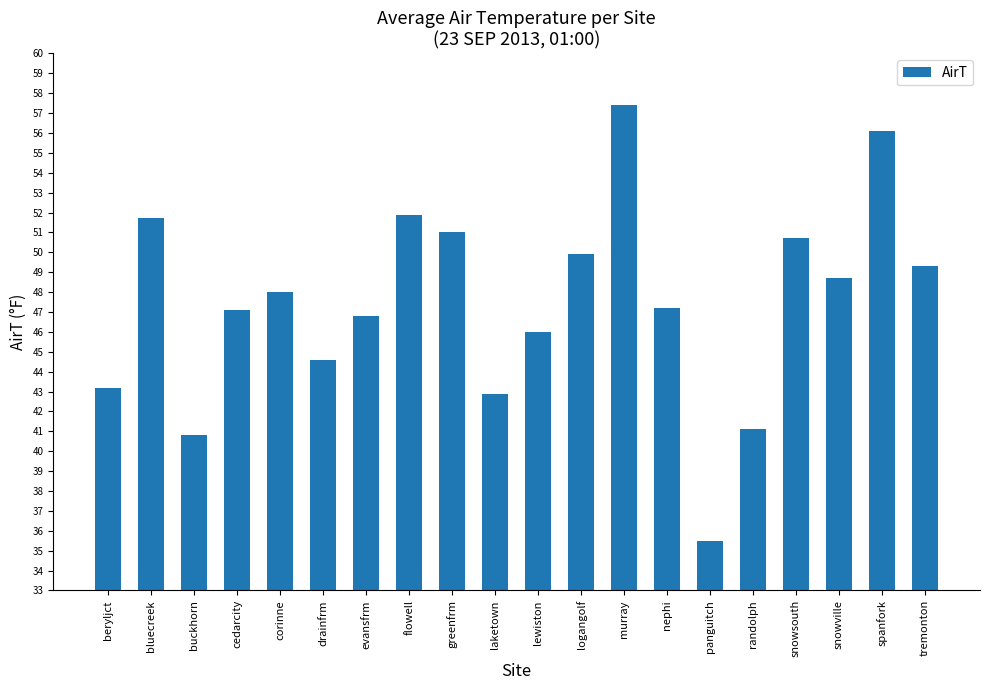

What is the difference between the second highest and minimum values?

20.6